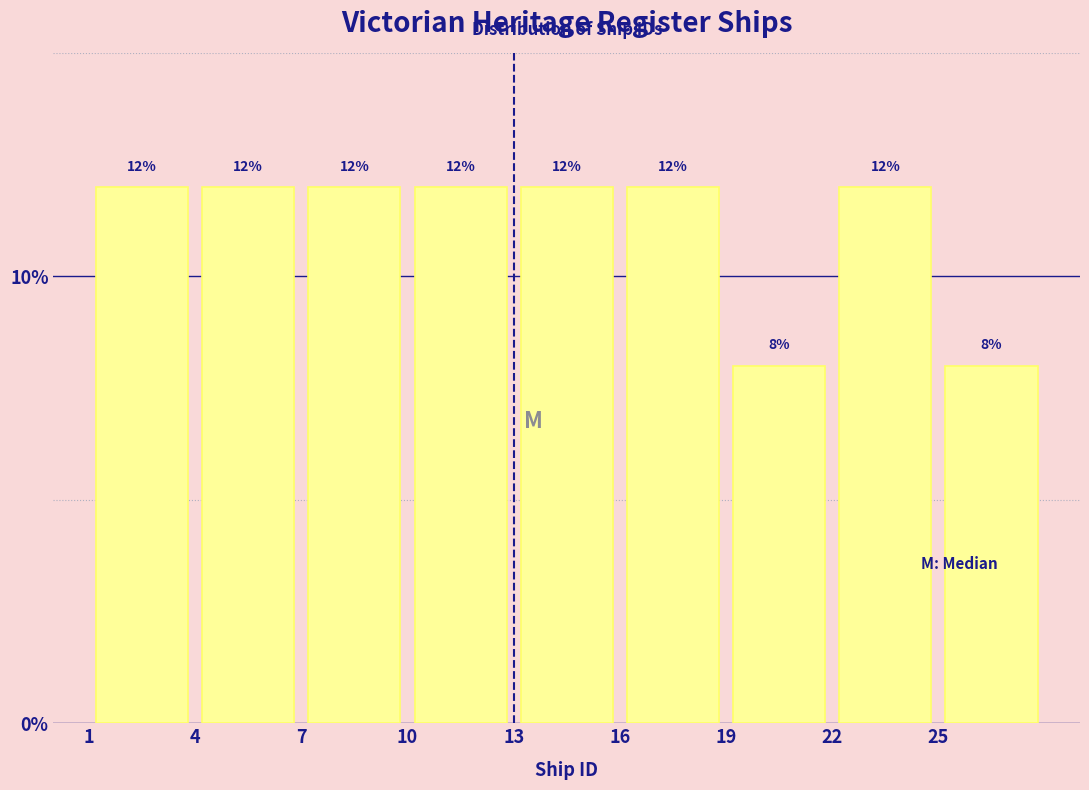

Reading left to right, transcribe this chart: for each bar, give the range it covers on the x-axis and its height.

1 to 4: 12
4 to 7: 12
7 to 10: 12
10 to 13: 12
13 to 16: 12
16 to 19: 12
19 to 22: 8
22 to 25: 12
25 to 28: 8